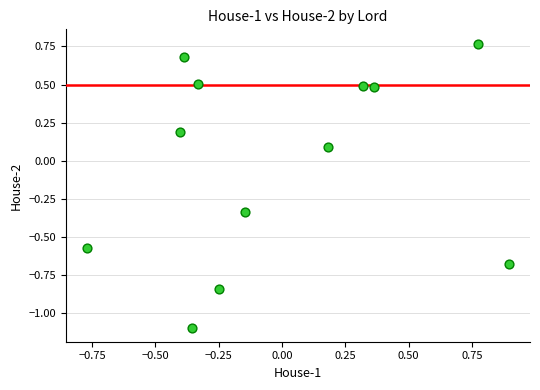

What is the range of X values (max minus min)?

1.7